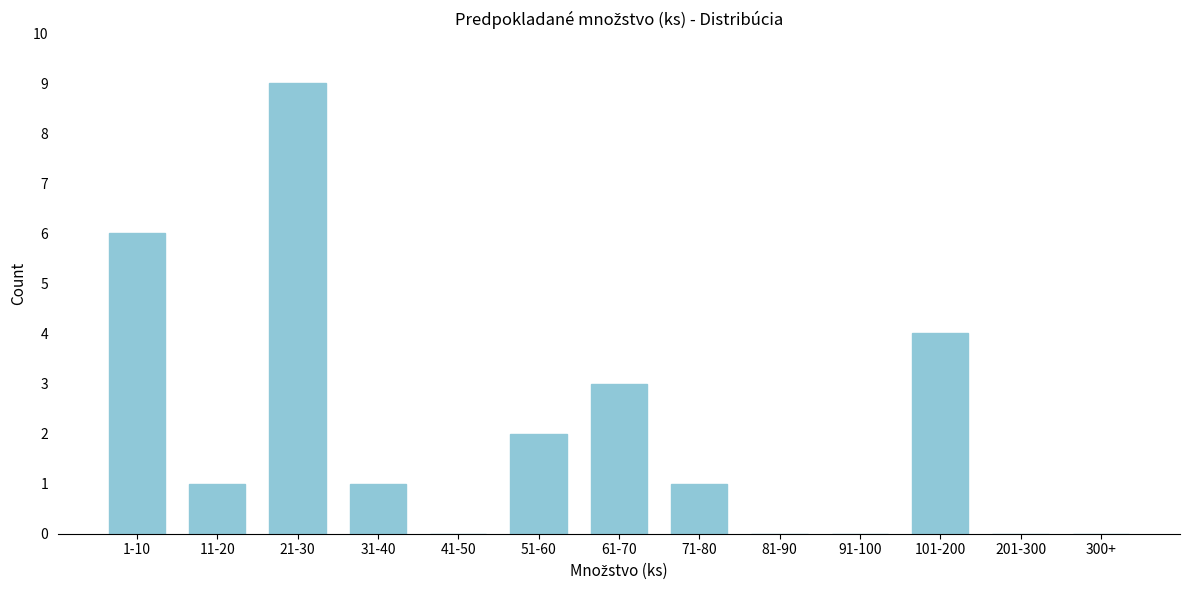

Reading left to right, transcribe all the data shown in this chart.

1-10=6	11-20=1	21-30=9	31-40=1	41-50=0	51-60=2	61-70=3	71-80=1	81-90=0	91-100=0	101-200=4	201-300=0	300+=0